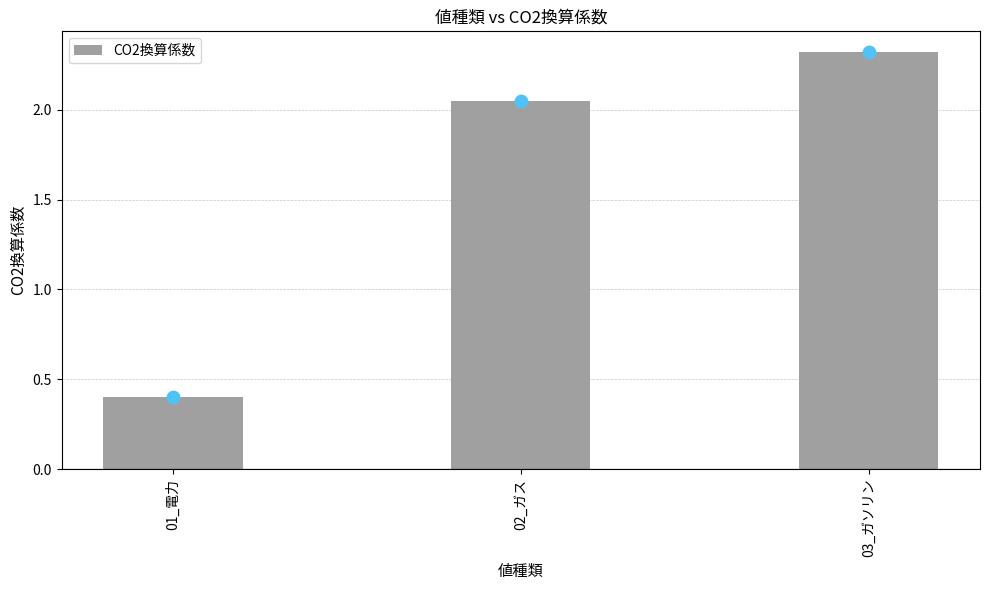

Between 02_ガス and 01_電力, which is larger?

02_ガス